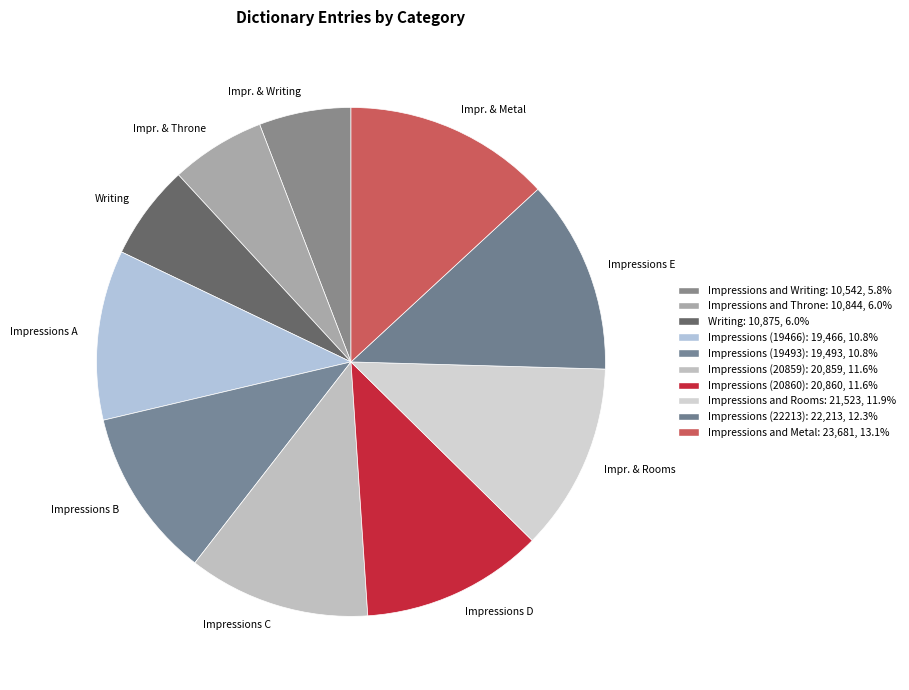

What is the ratio of the value at Impr. & Writing to the value at Impressions E?

0.5